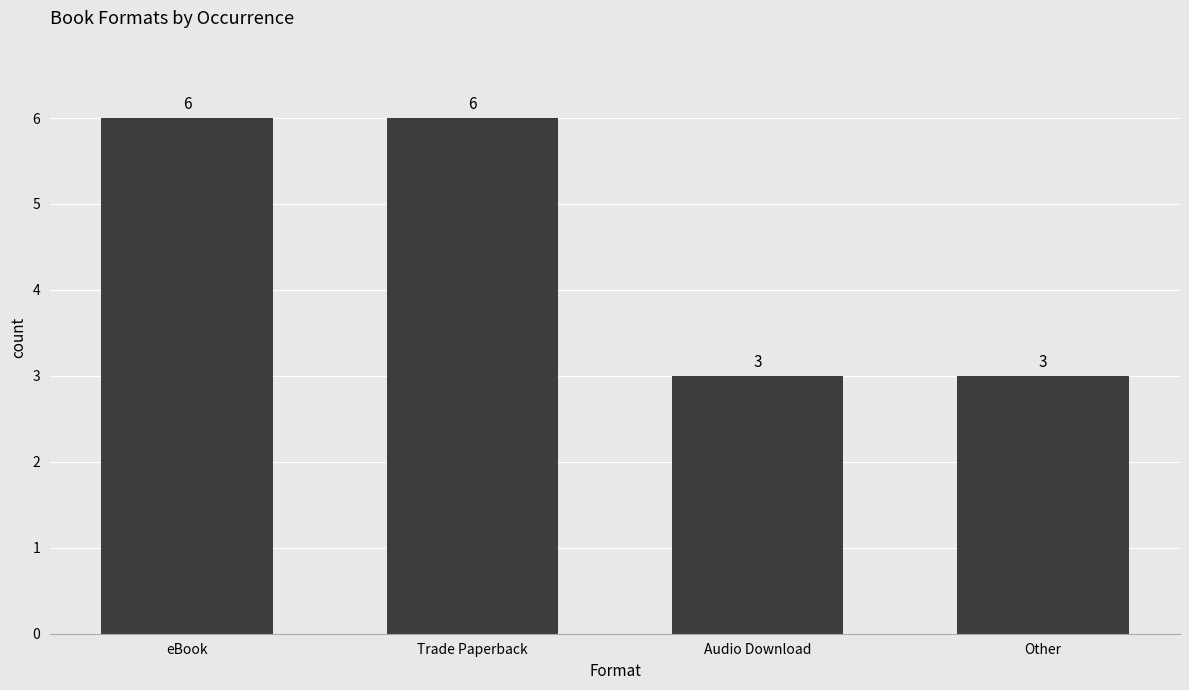

What is the minimum value shown in the chart?

3